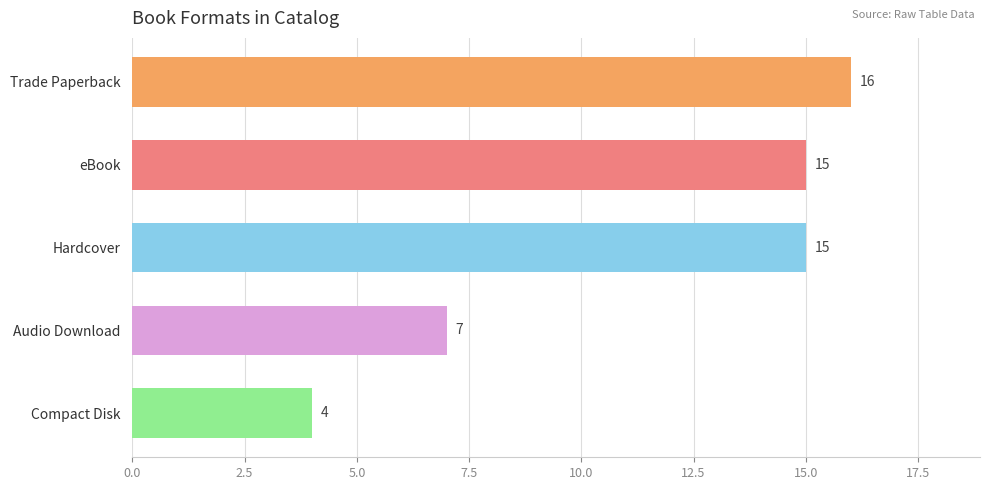

What is the difference between the maximum and minimum values?

12